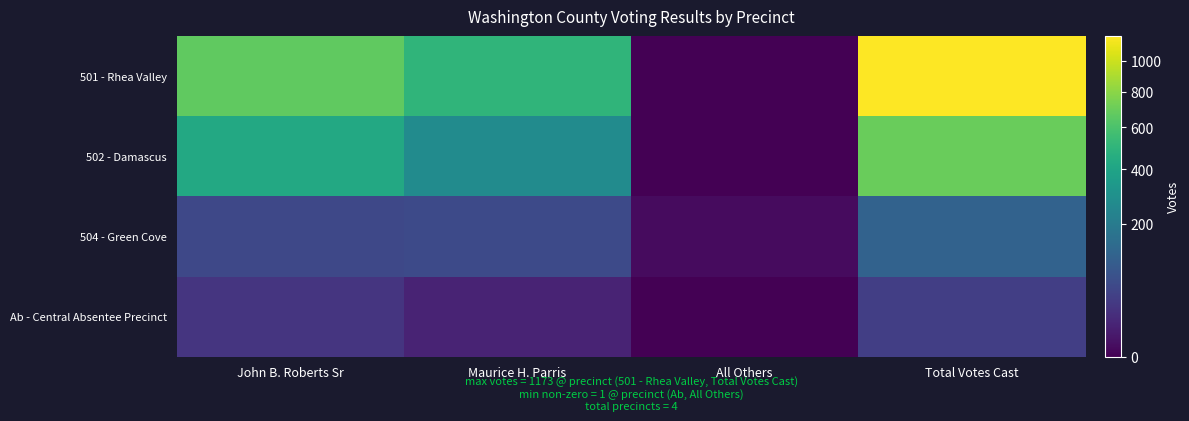

How many series are shown in this chart?

4